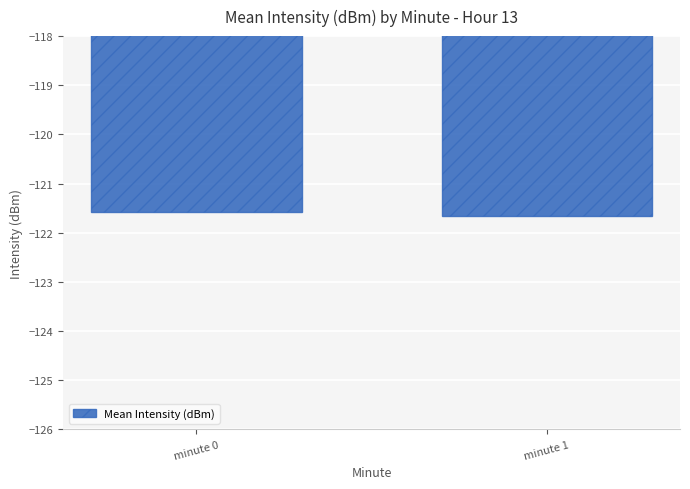

Reading right to left, list all the values displayed in this chart.

-121.7	-121.6